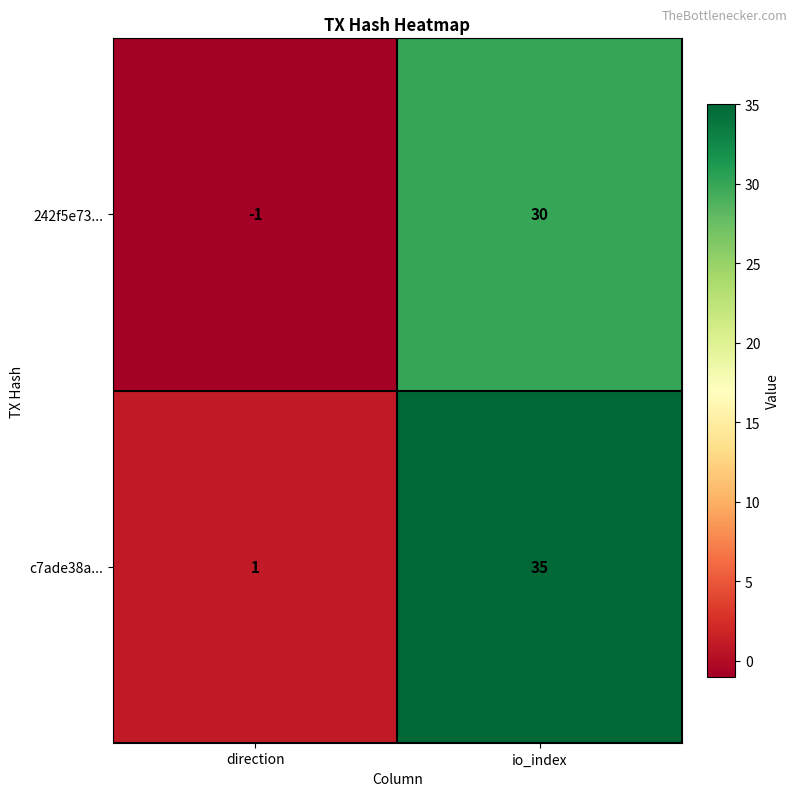

Which label corresponds to the smallest value in the chart?

direction